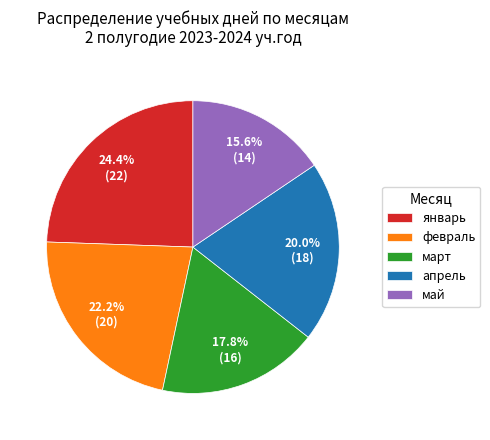

True or false: март accounts for 18% of the total.

True